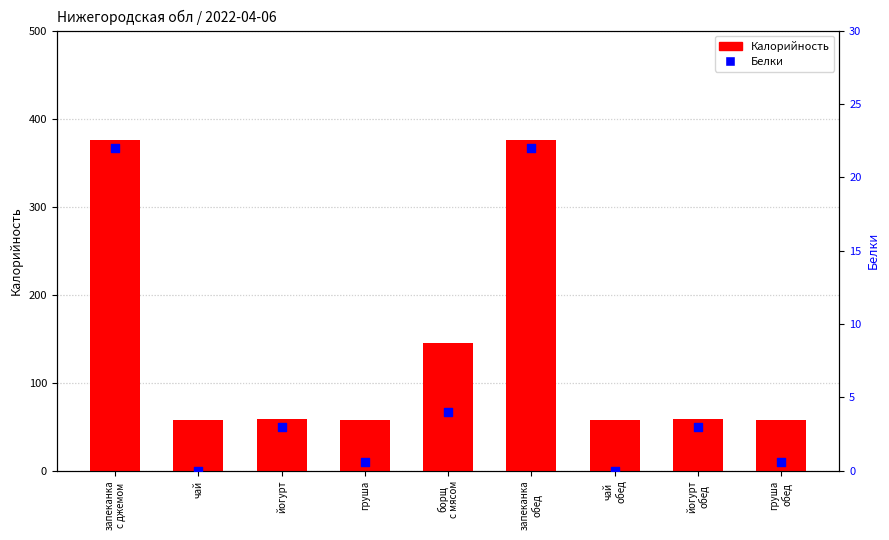

Which series contains the highest Y value?

Калорийность